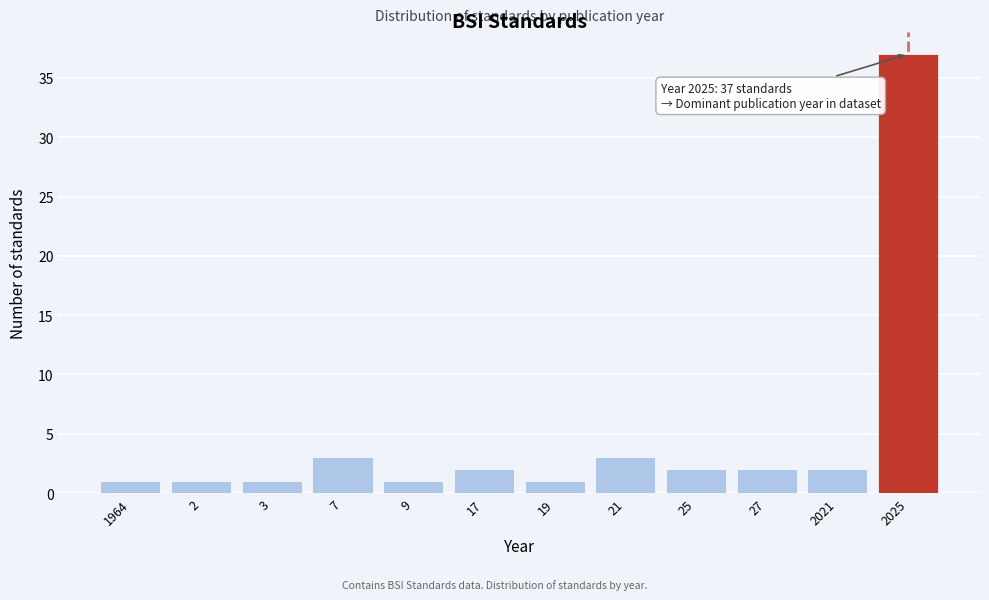

Reading left to right, list all the values displayed in this chart.

1964=1	2=1	3=1	7=3	9=1	17=2	19=1	21=3	25=2	27=2	2021=2	2025=37